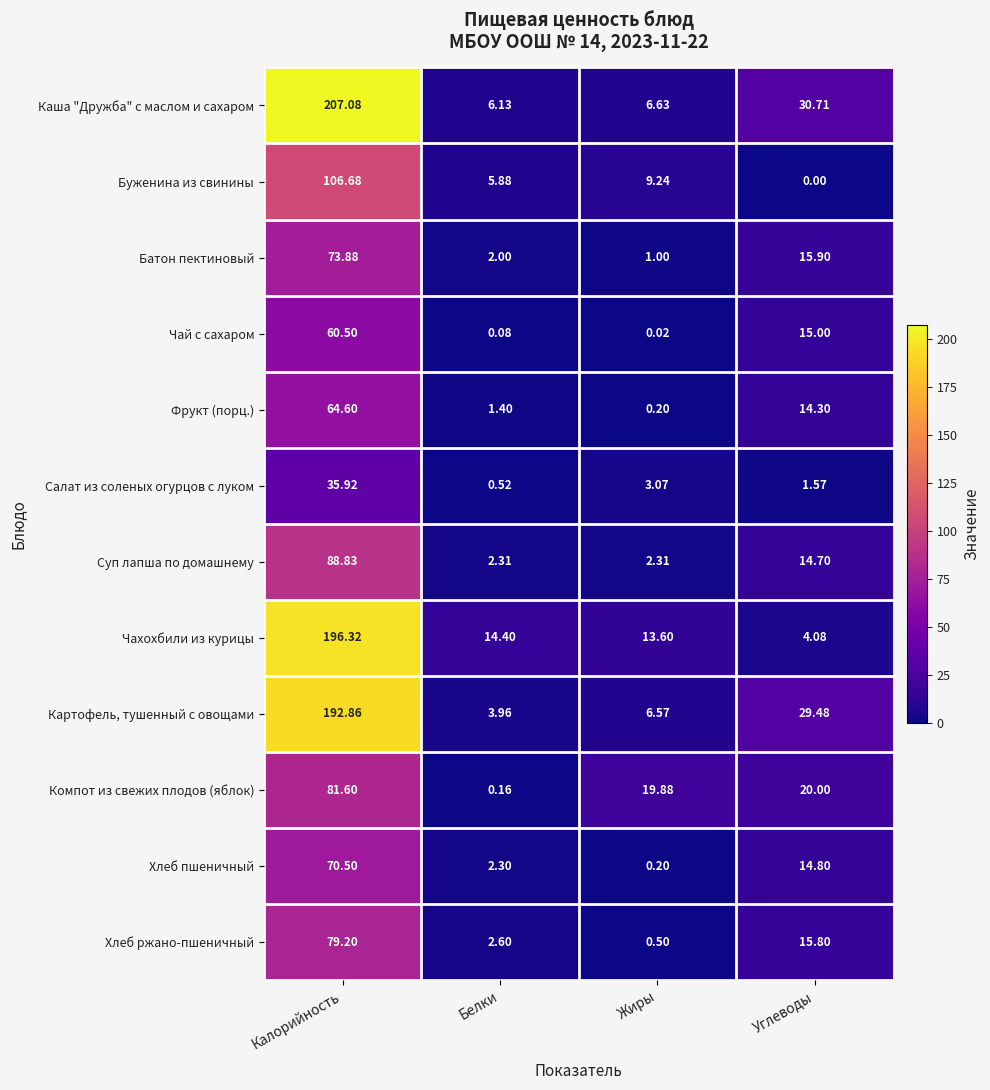

Between Калорийность and Углеводы, which series saw the biggest shift?

Чахохбили из курицы